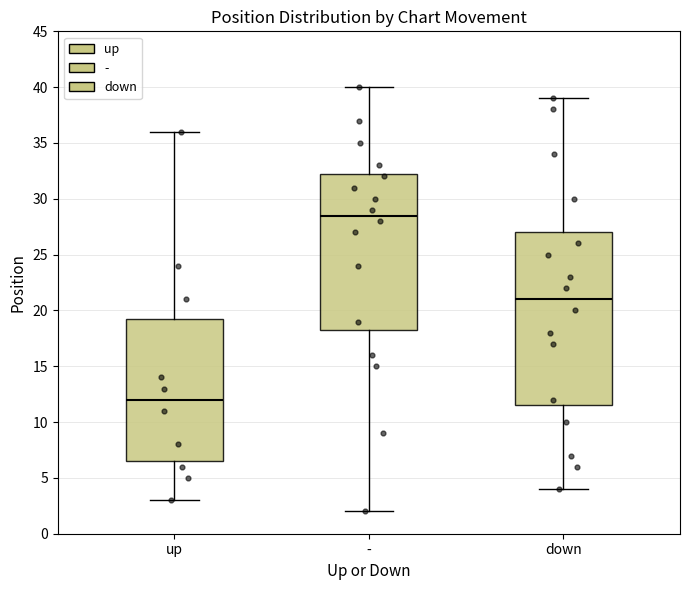

Which box's median line is the lowest?

up